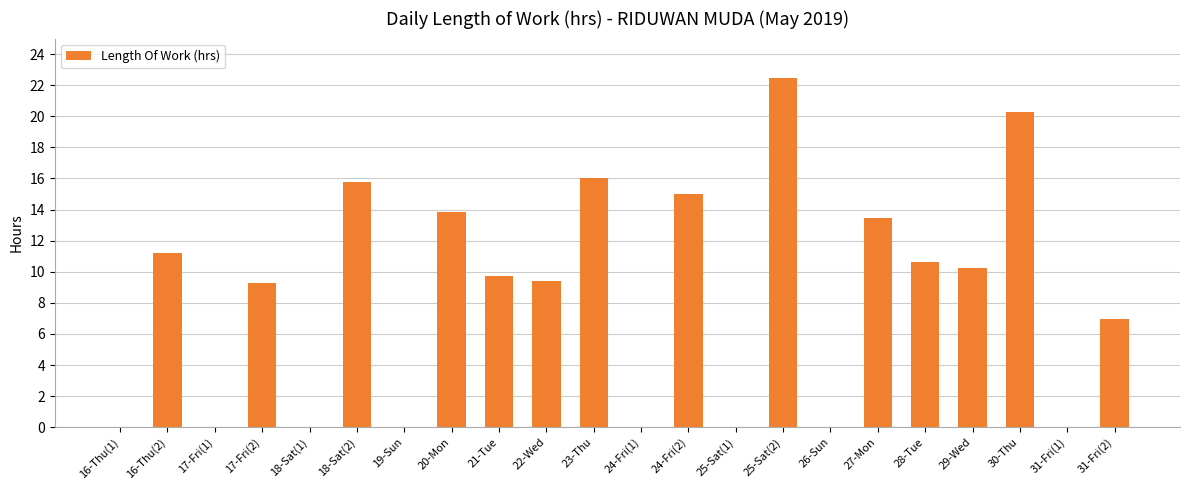

Which has a higher value, 16-Thu(2) or 27-Mon?

27-Mon